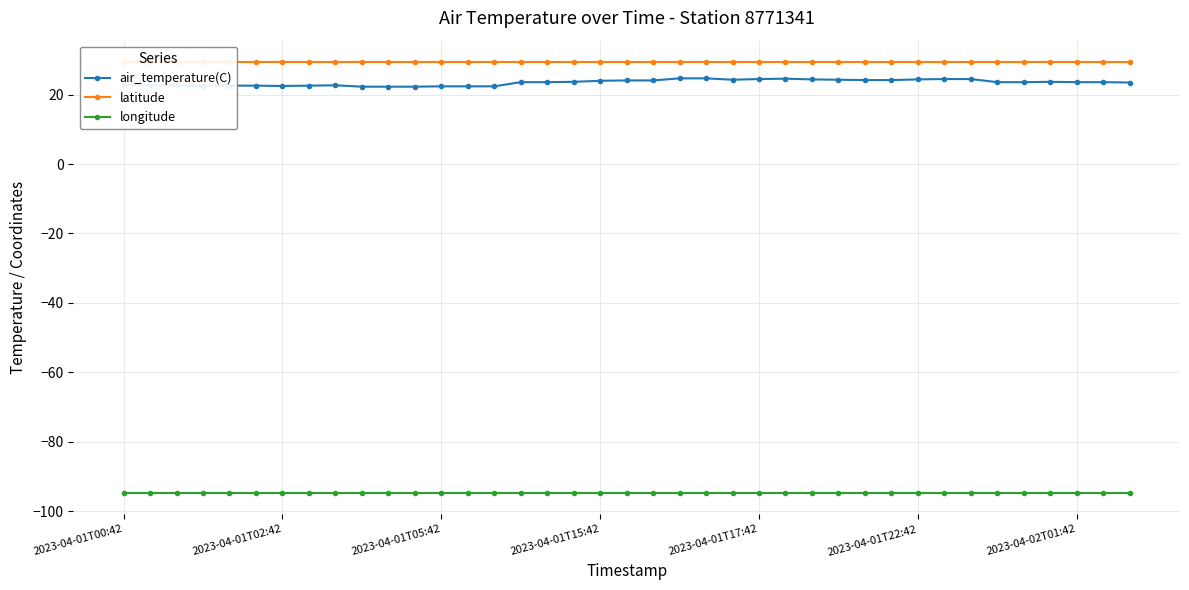

True or false: air_temperature(C) has more than 2 interior local peaks.

True